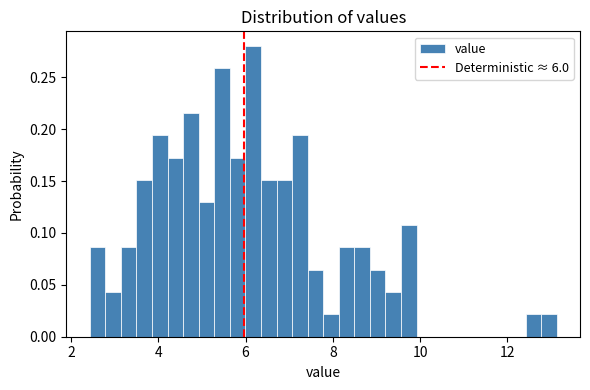

Read against the x-axis, roughly where is the centre of the tallest bar?

6.2